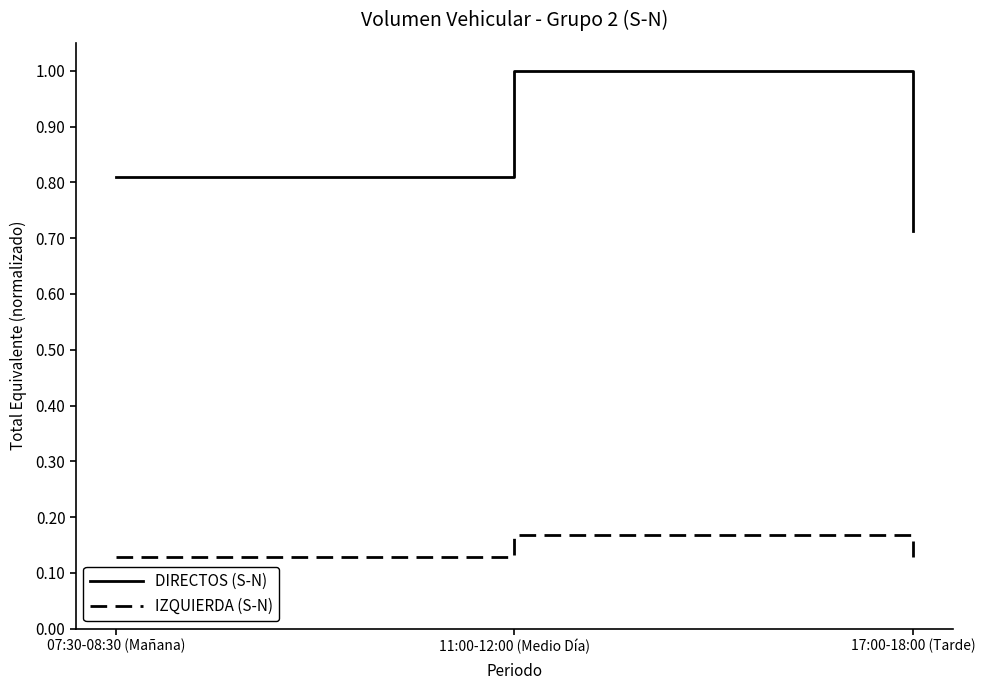

What position from the left is 11:00-12:00 (Medio Día)?

2